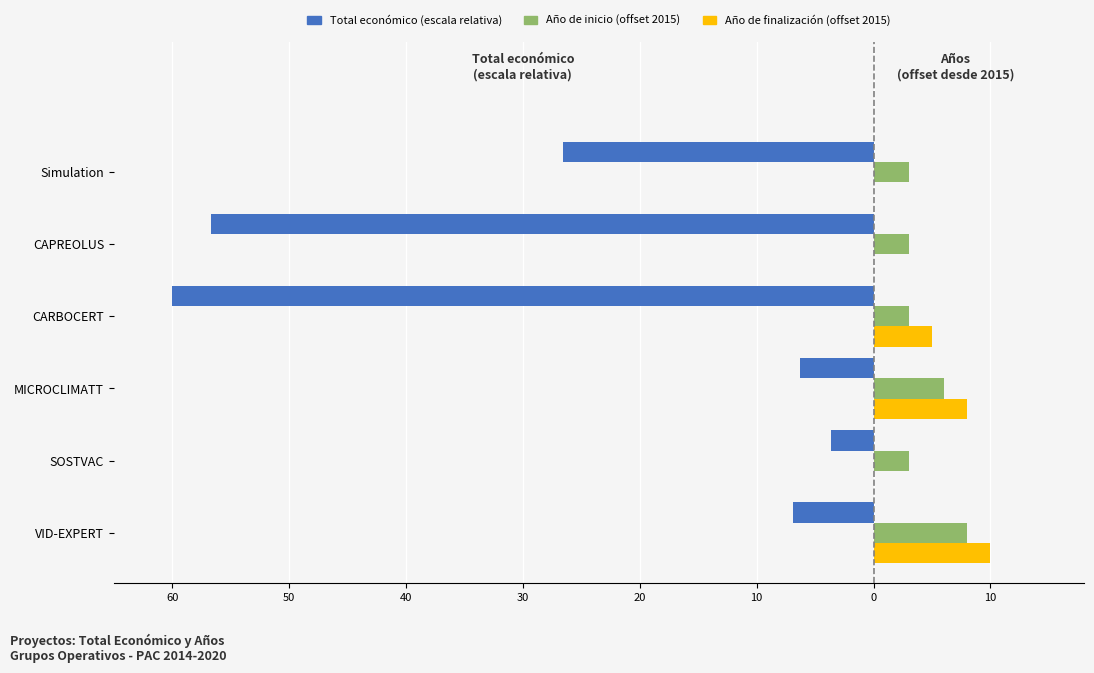

Count the number of data series in this chart.

3